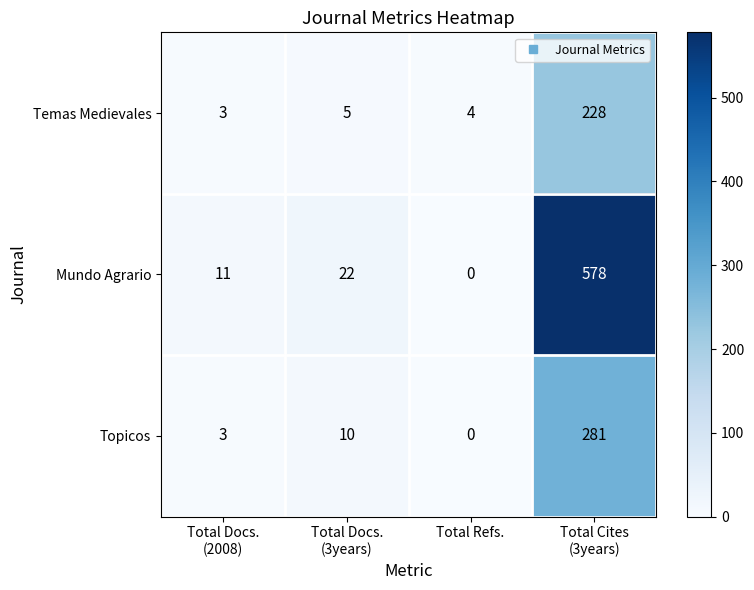

What is the sum of all Temas Medievales values?

240